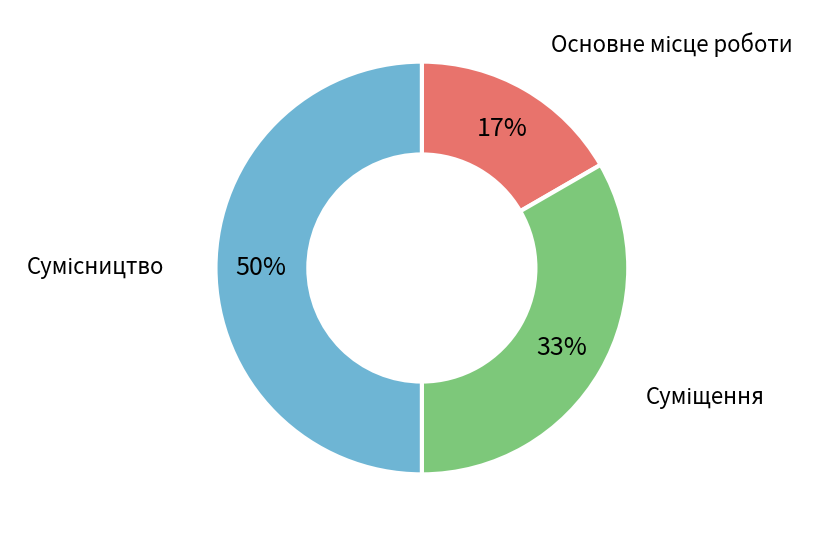

To the nearest percent, what is the average slice percentage?

33%